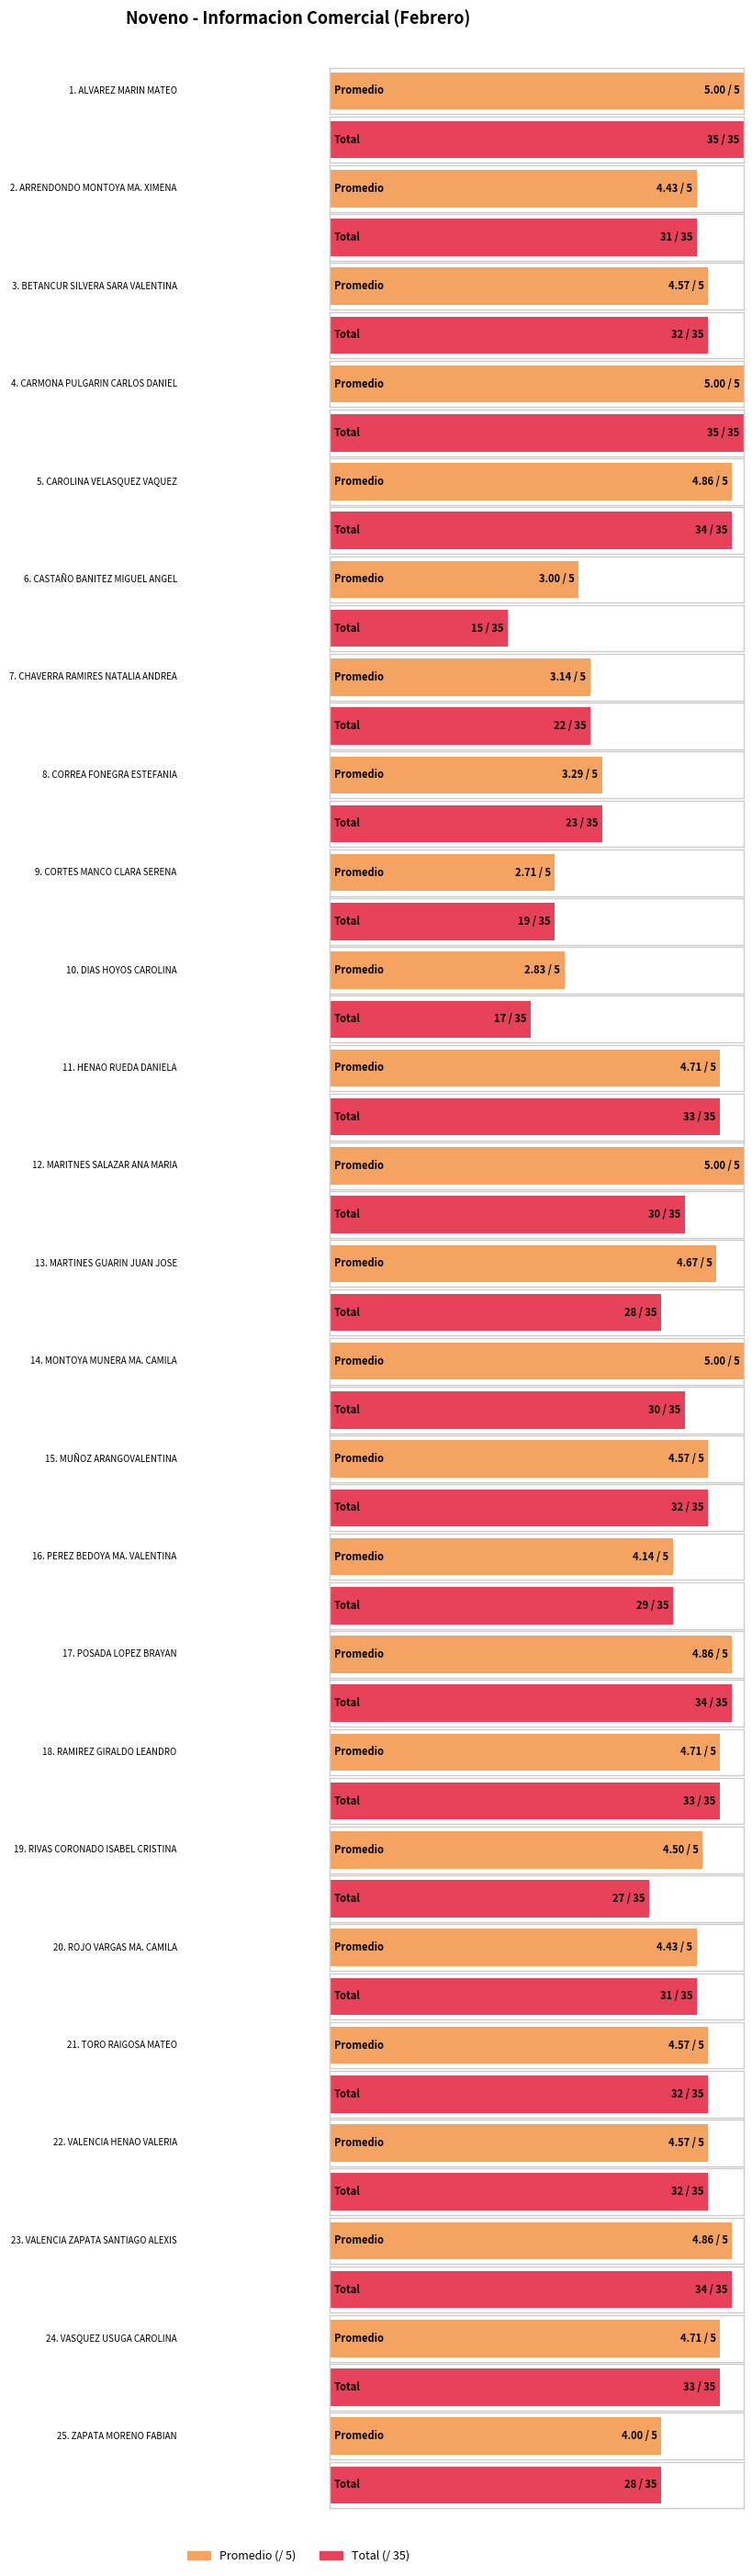

Rank the series by their average value, from highest to lowest.

Total, Promedio